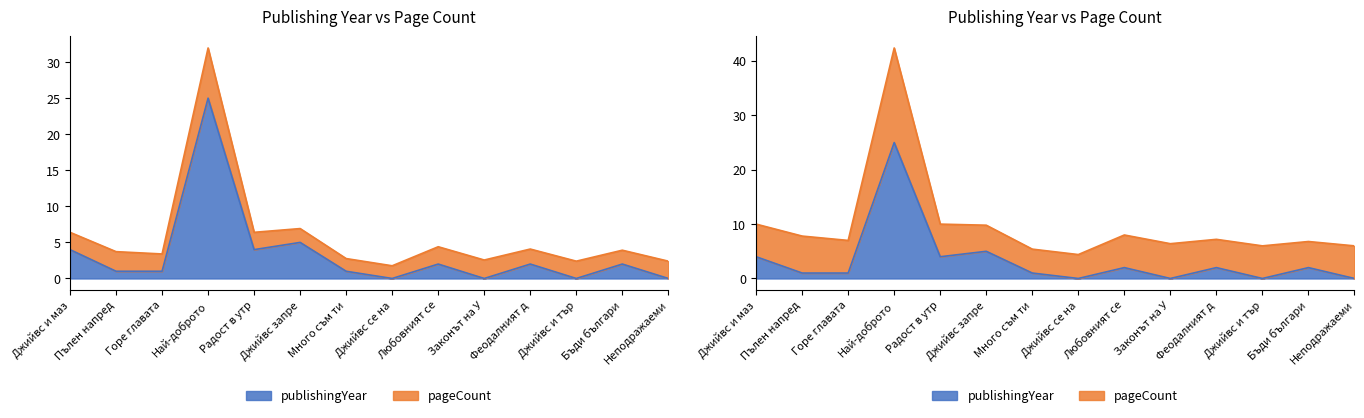

What is the change in value from Джийвс и маз to Джийвс и тър?

-4